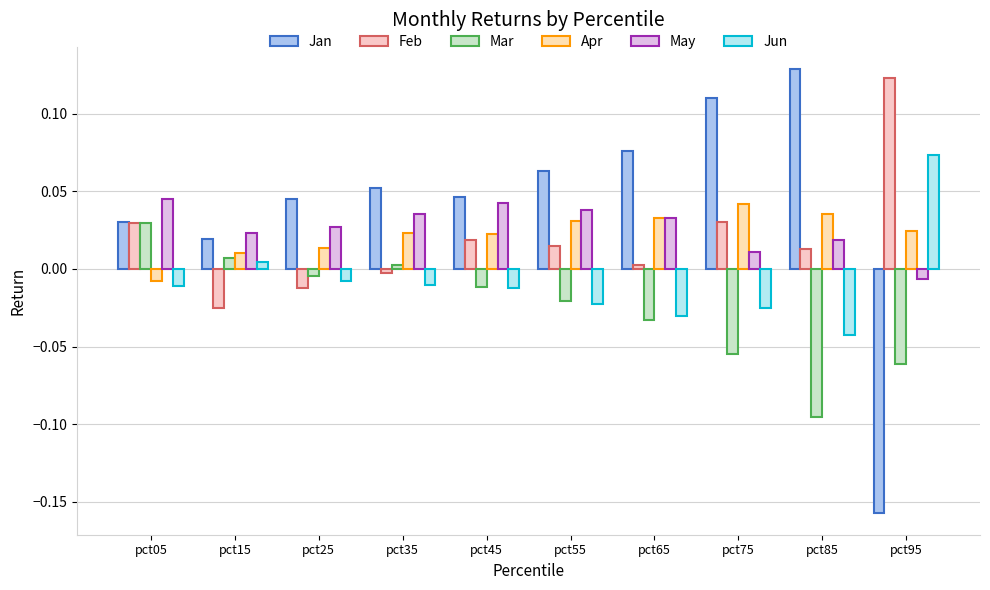

Where is May nearest to the value 0?

pct95